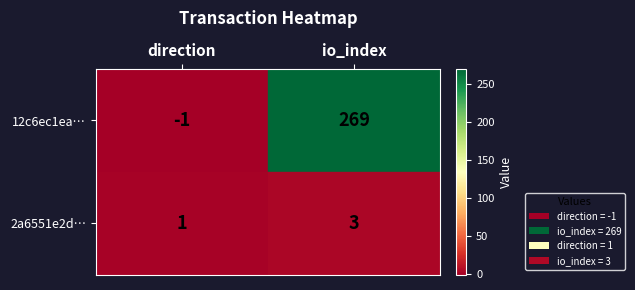

What is the difference between the maximum and minimum values in the 2a6551e2d… series?

2